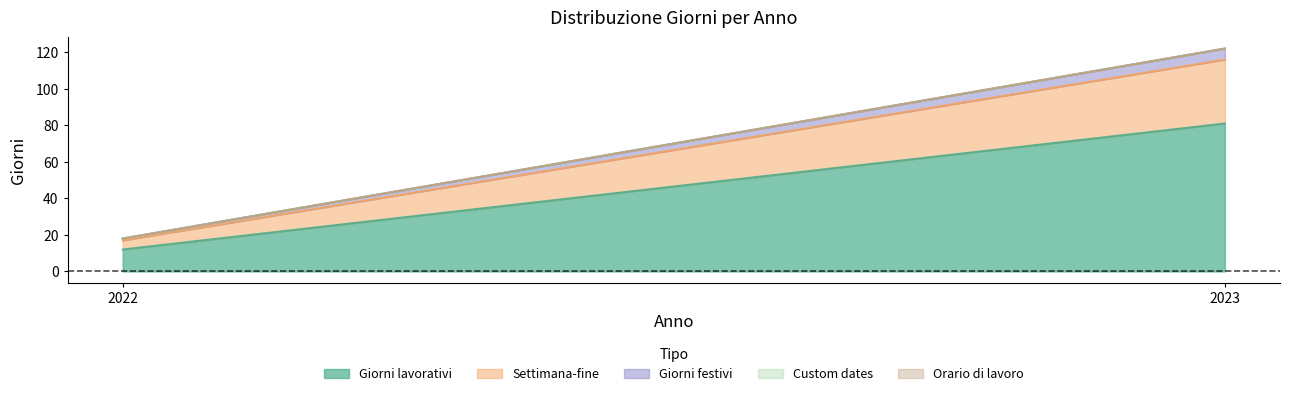

The Giorni lavorativi series shows 81 at 2023. True or false?

True